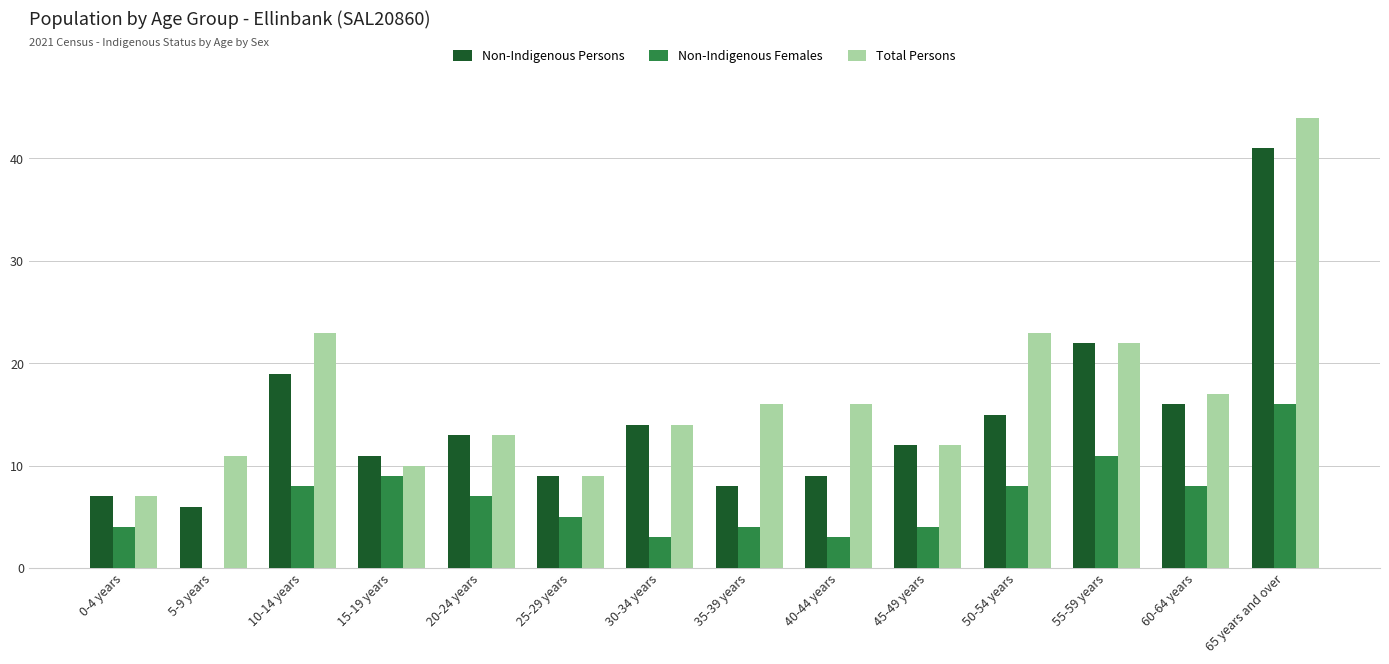

Is the value of Non-Indigenous Females at 60-64 years greater than the value of Total Persons at 45-49 years?

No